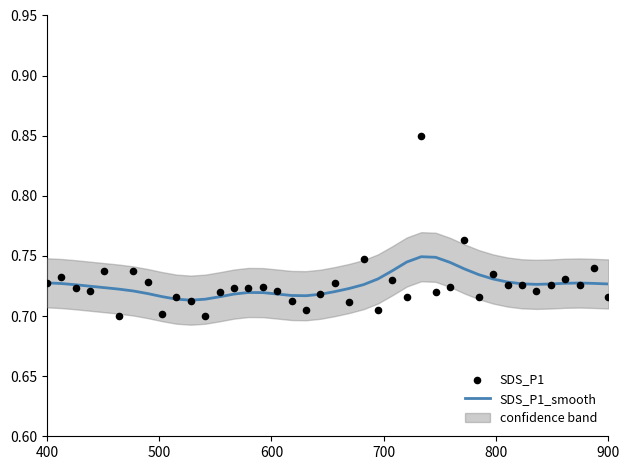

Which series has the largest total across all categories?

SDS_P1_smooth